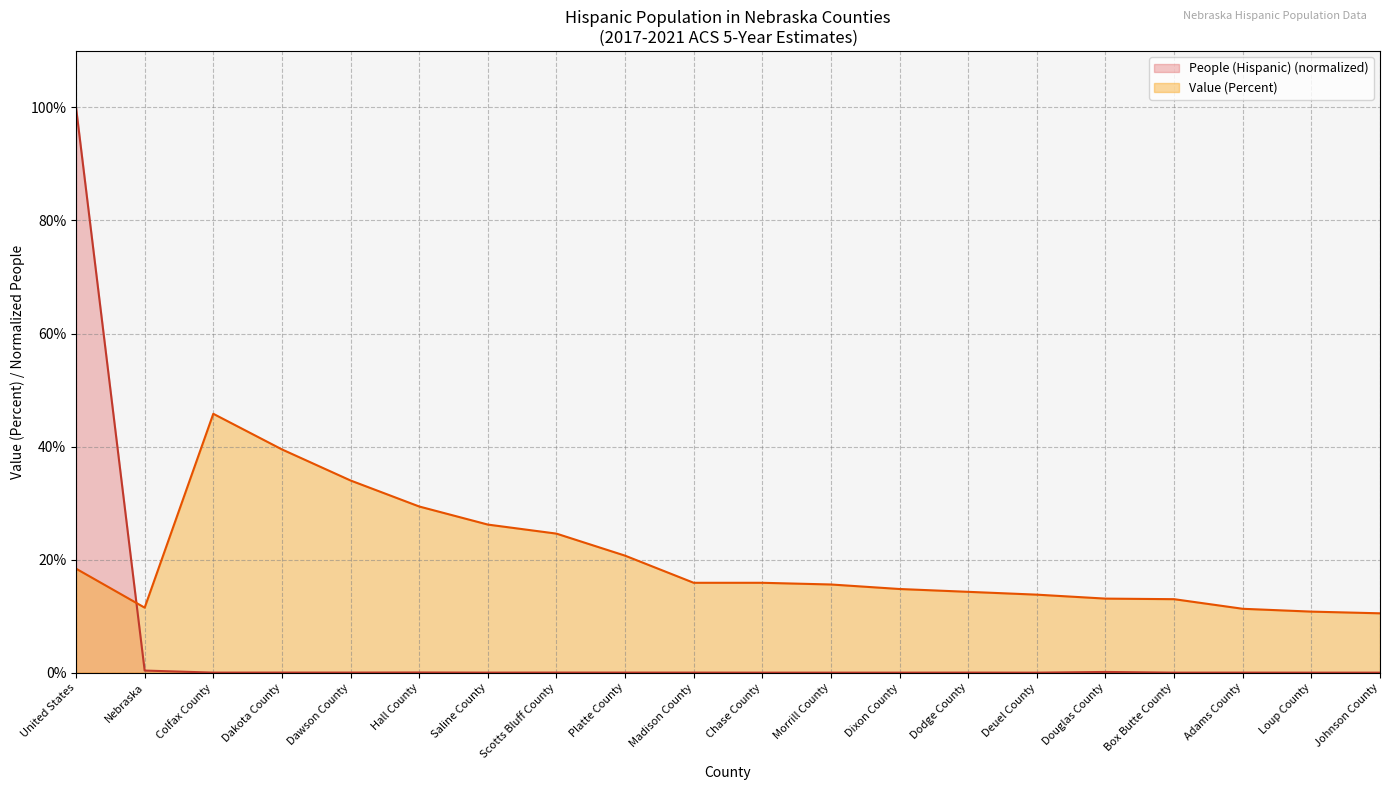

What is the average value of the People (Hispanic) series?

5.0